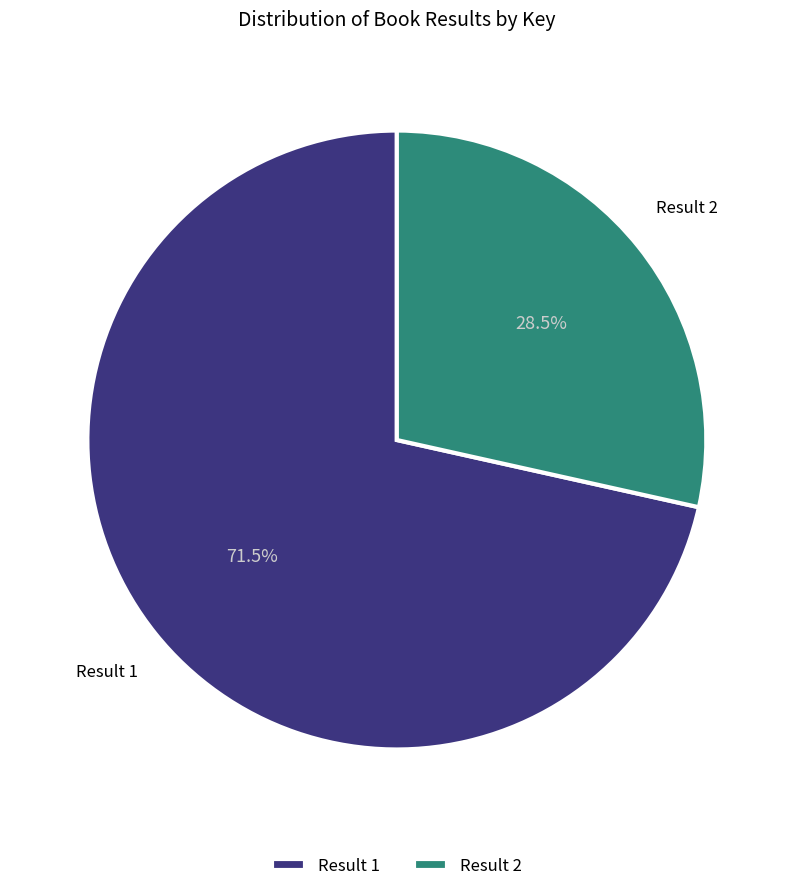

Which has a higher value, Result 1 or Result 2?

Result 1